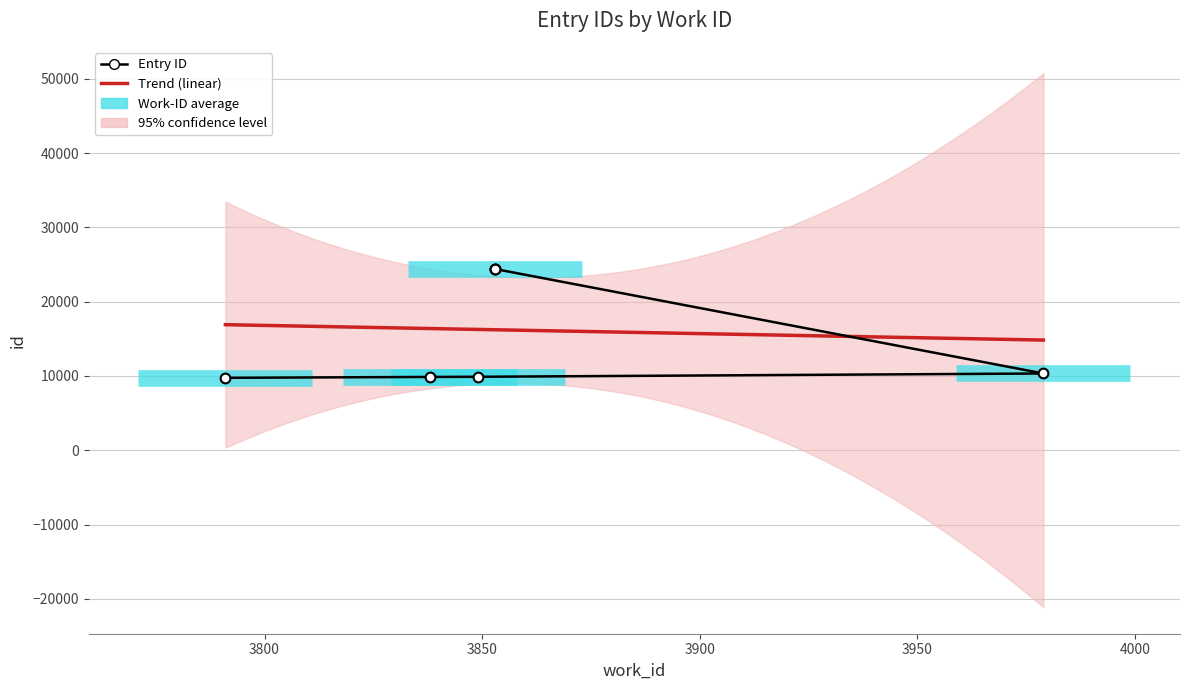

How many data points are less than 10338?

3